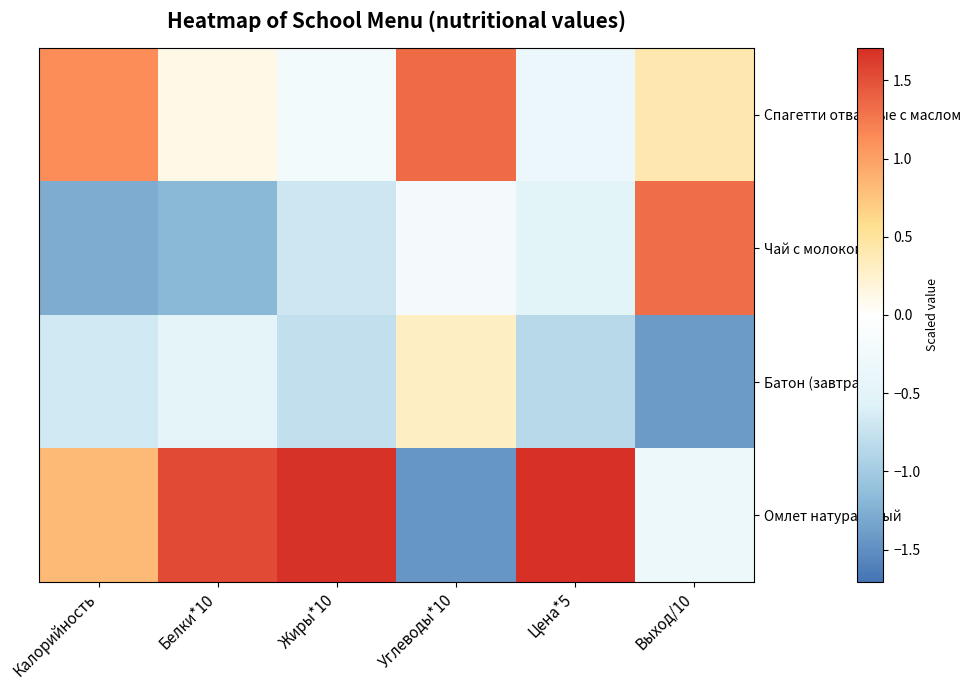

How many categories are shown in the chart?

6